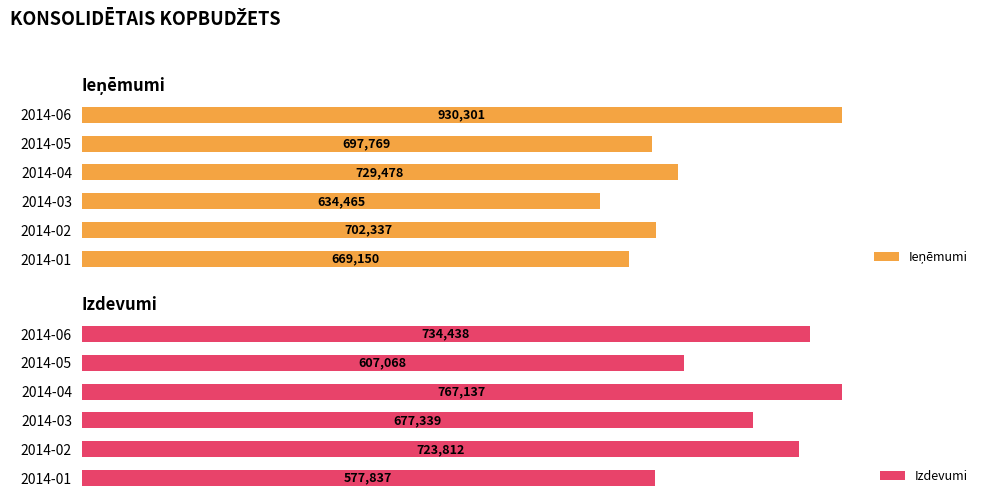

Which category has the highest value in the Izdevumi series?

2014-04